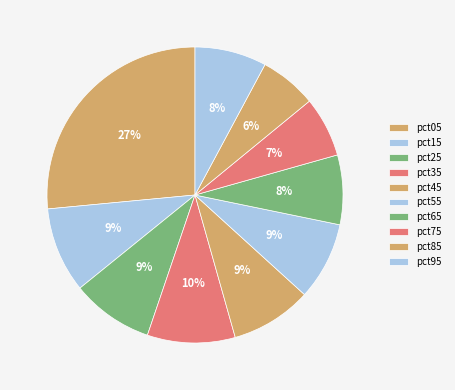

True or false: pct65 accounts for 8% of the total.

True